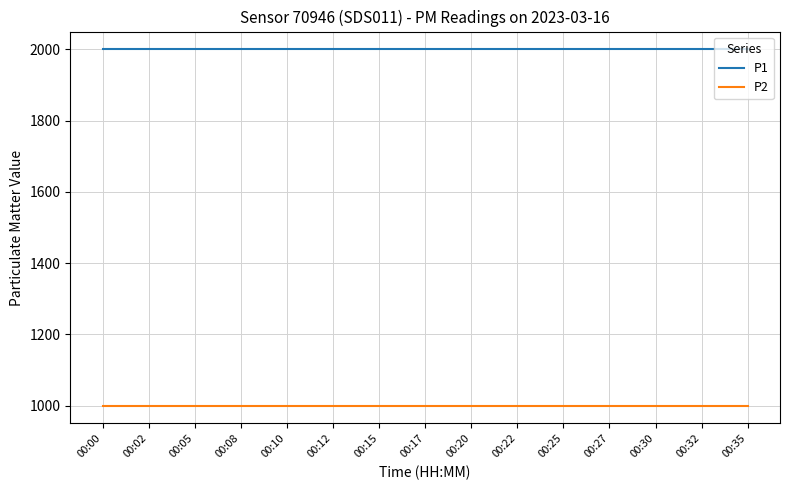

What is the minimum value shown in the chart?

999.9